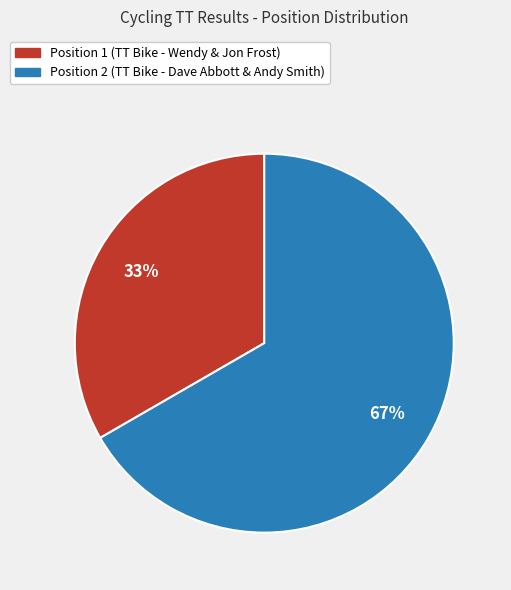

True or false: Position 2 (TT Bike - Dave Abbott & Andy Smith) accounts for 67% of the total.

True